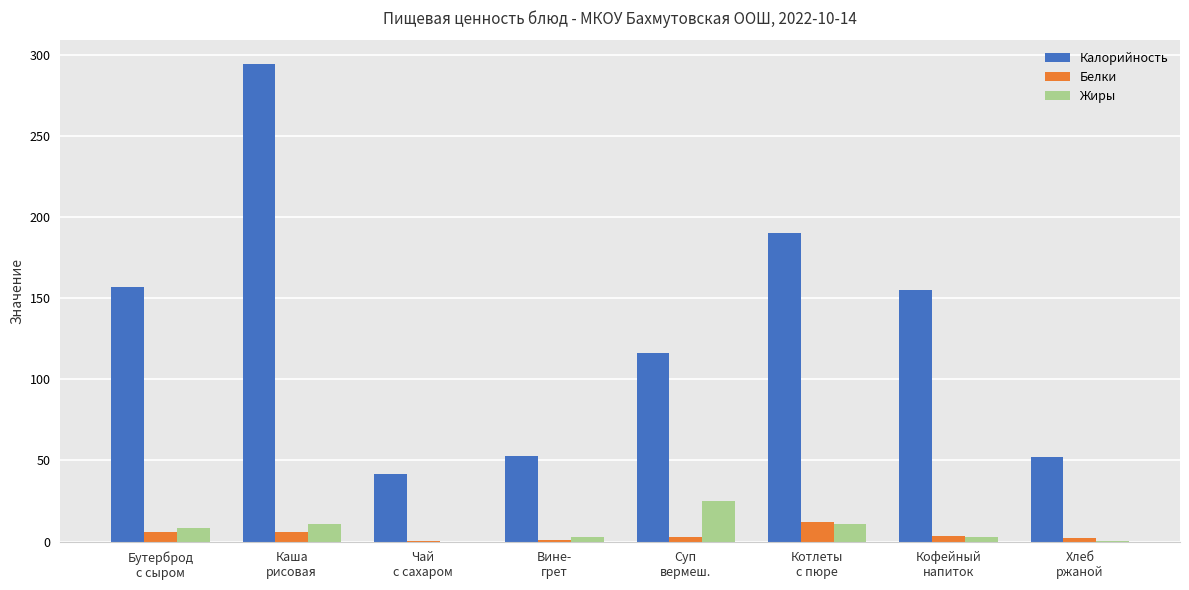

What is the maximum value for Белки?

12.0